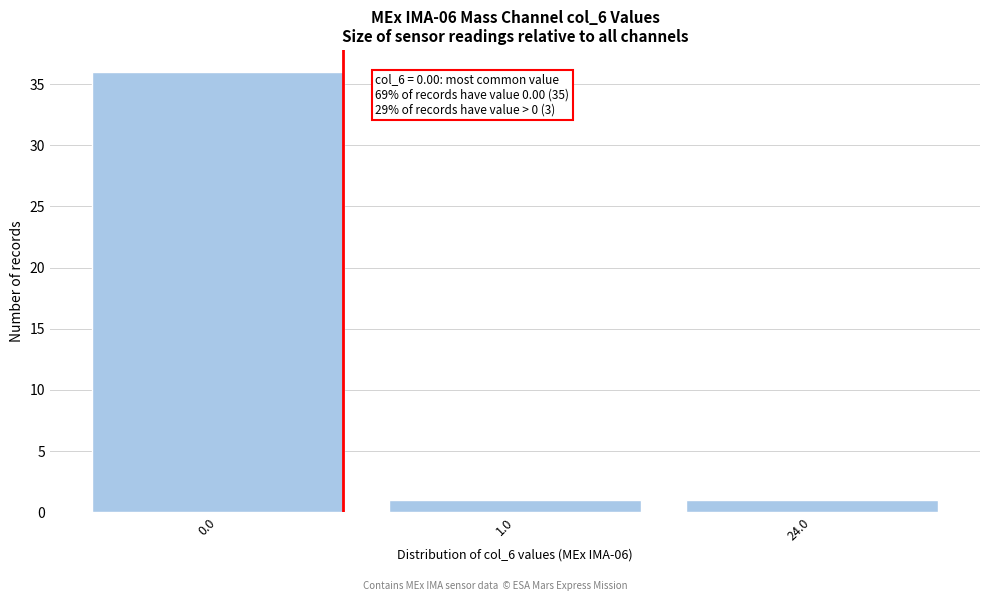

Reading left to right, extract all data points from this chart.

36	1	1